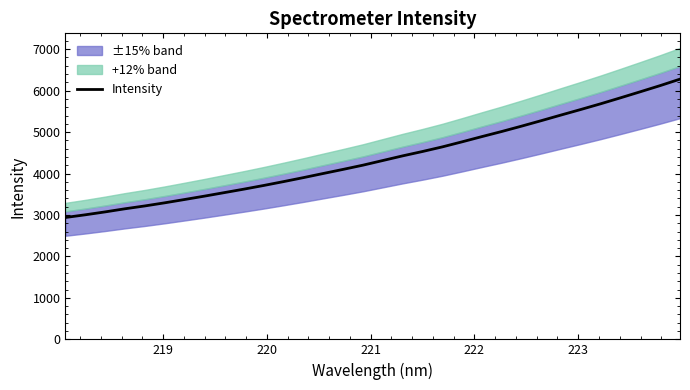

The chart shows a value of 7946.2 at 20. True or false?

False